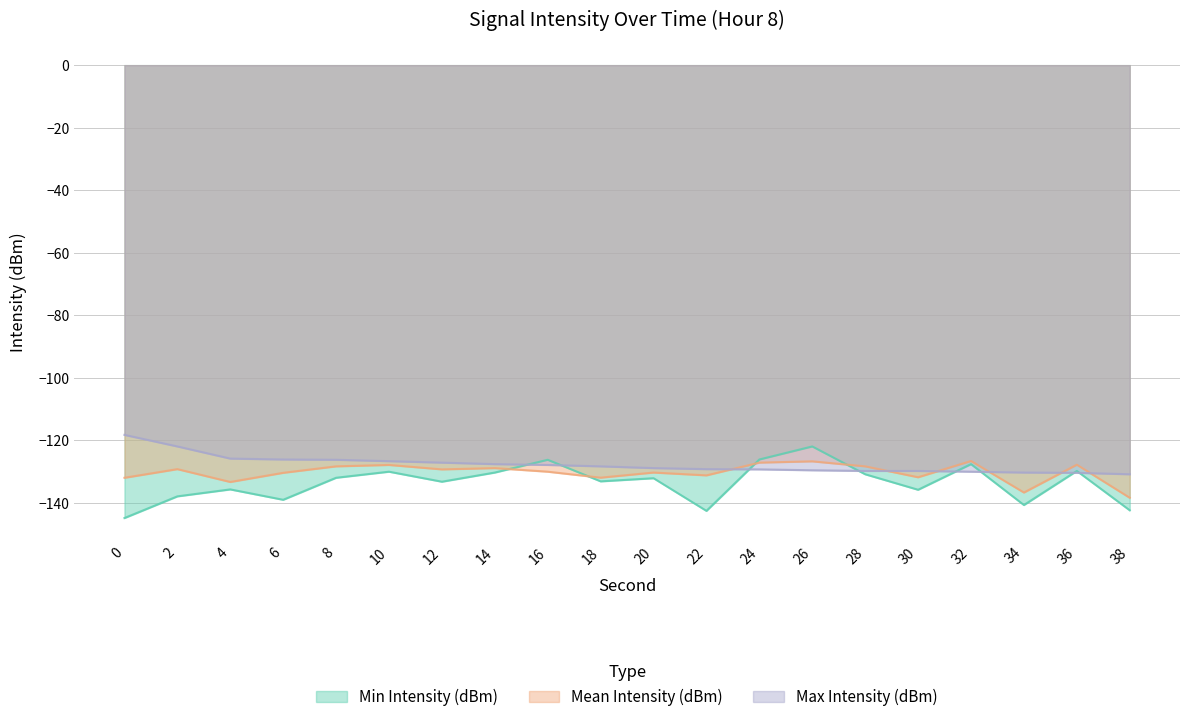

Which series changed the most between 0 and 10?

Min Intensity (dBm)